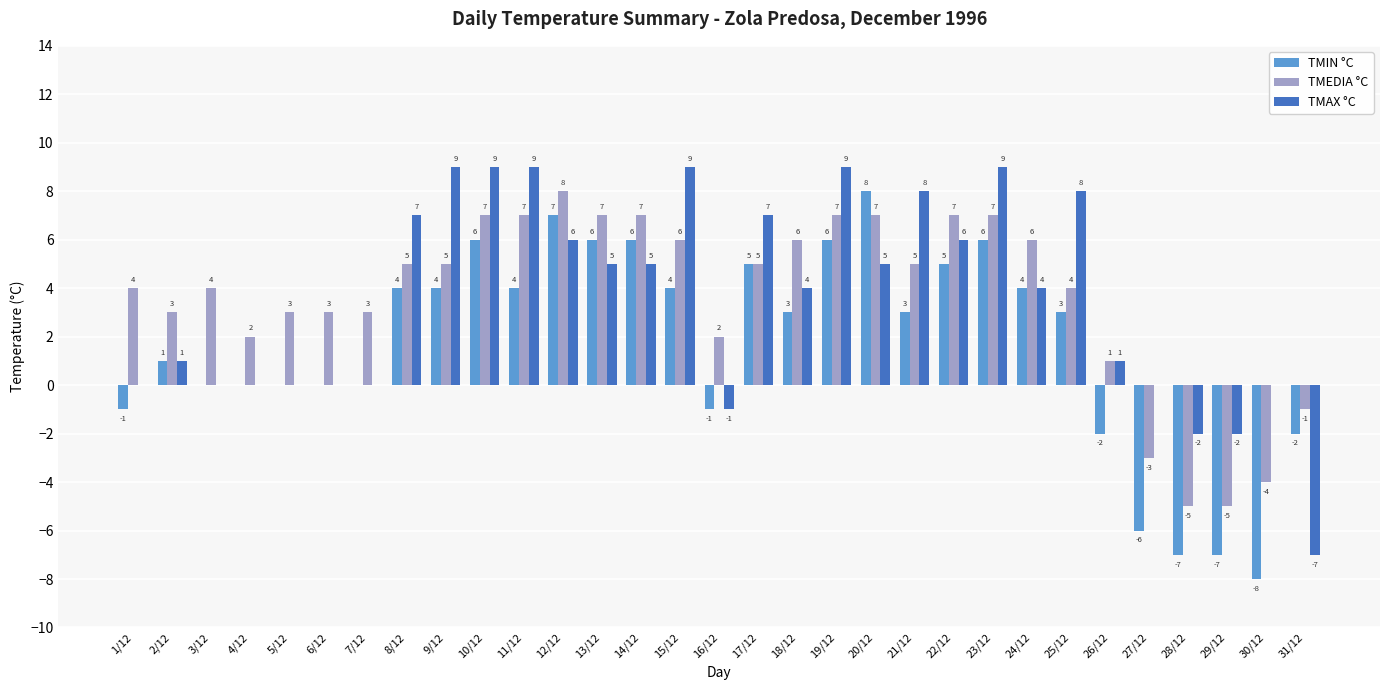

What is the sum of the TMIN °C values at 9/12 and 18/12?

7